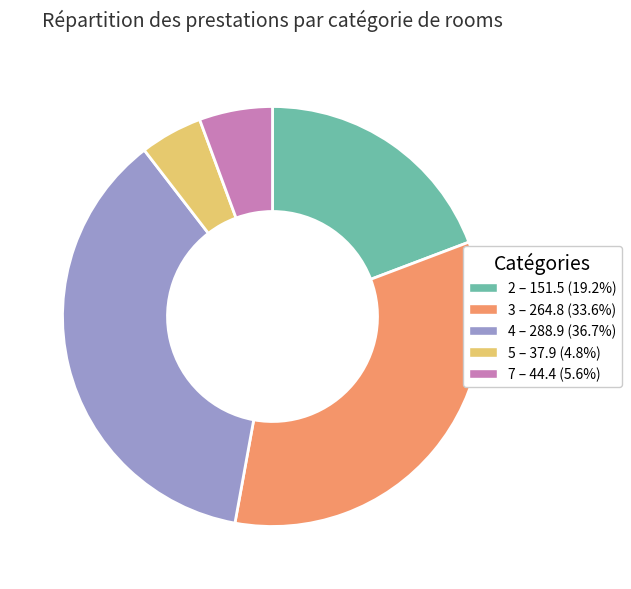

How many segments does this pie chart have?

5